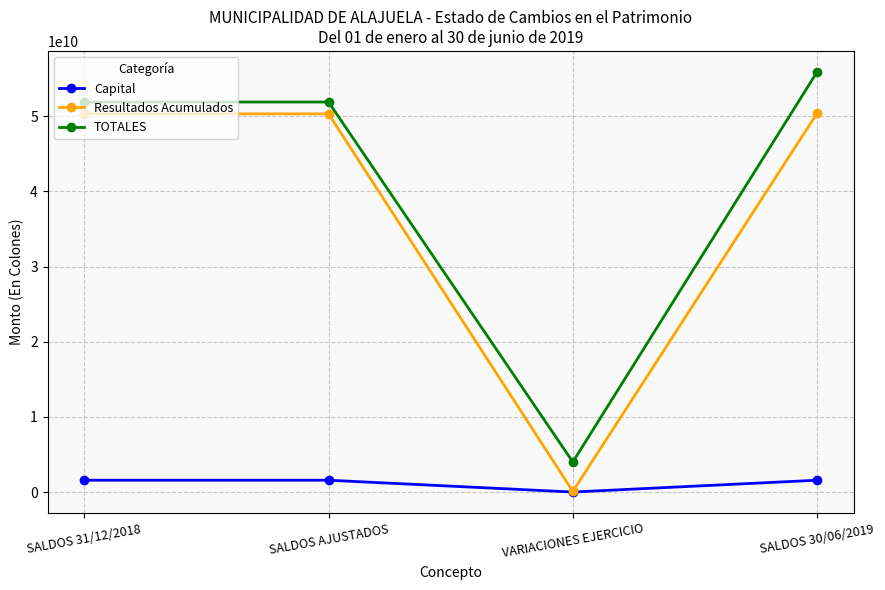

Is the value of Resultados Acumulados at SALDOS 30/06/2019 greater than the value of Capital at SALDOS AJUSTADOS?

Yes